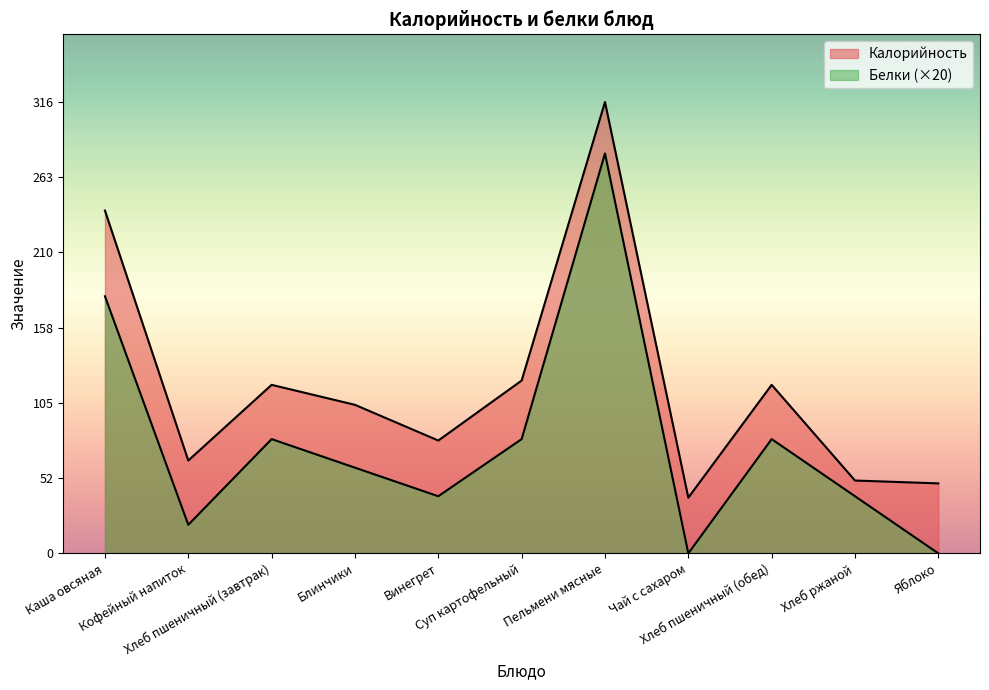

What is the total value across all series at Каша овсяная?

420